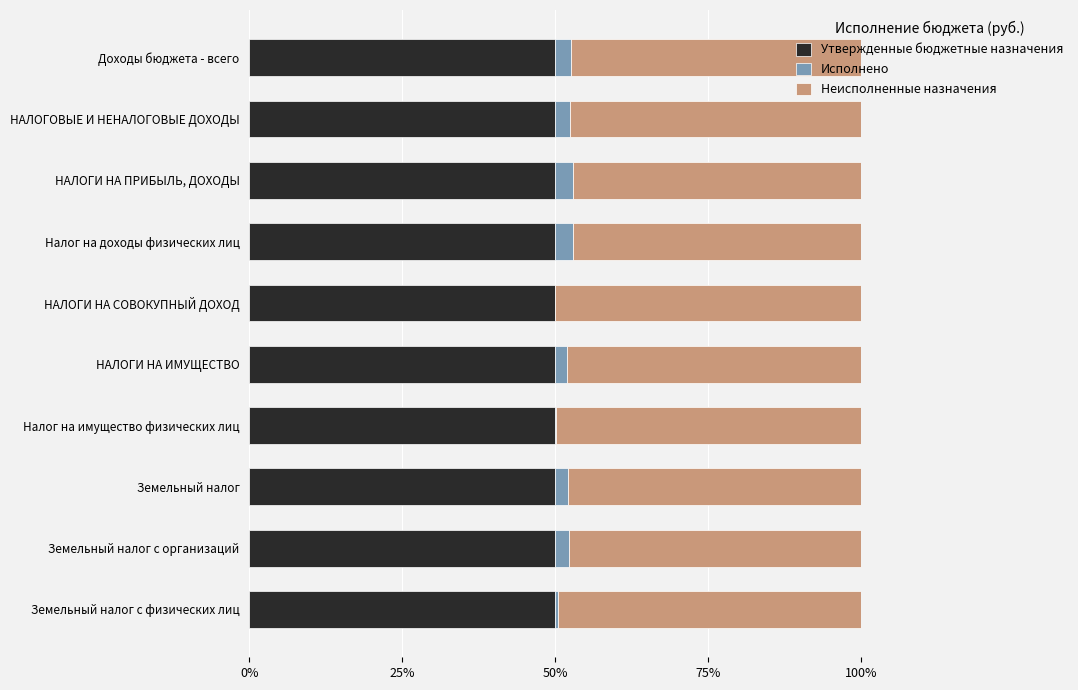

What is the highest value of the Утвержденные бюджетные назначения series?

50.0